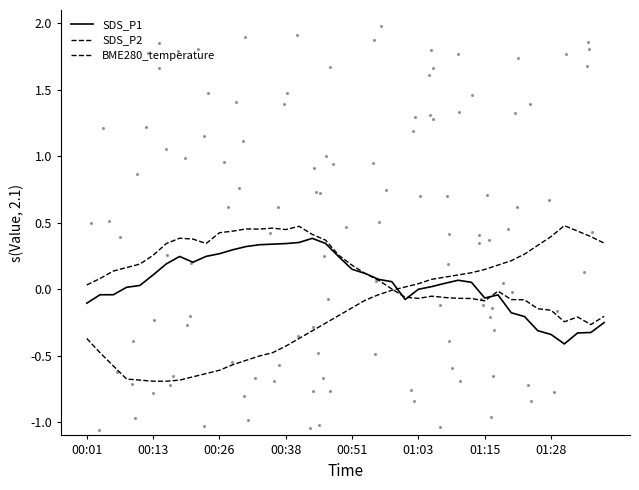

Which series contains the lowest Y value?

BME280_temperature